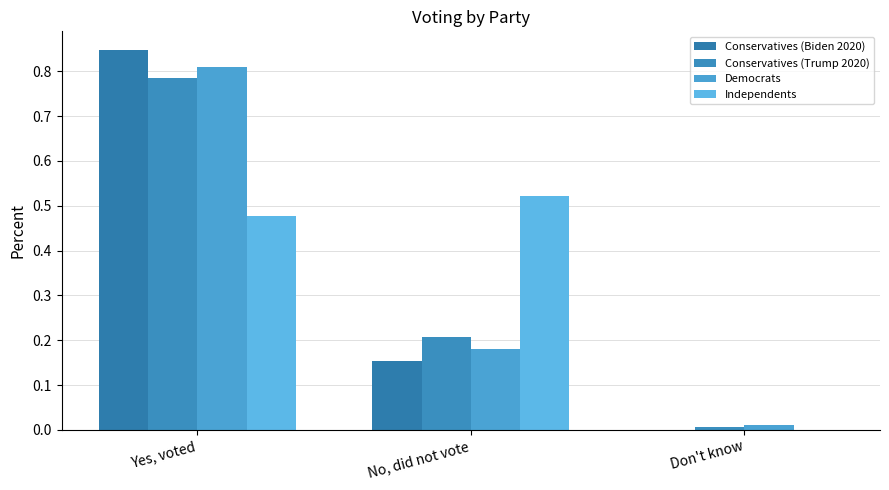

What are all the series names shown in the legend?

Conservatives (Biden 2020), Conservatives (Trump 2020), Democrats, Independents